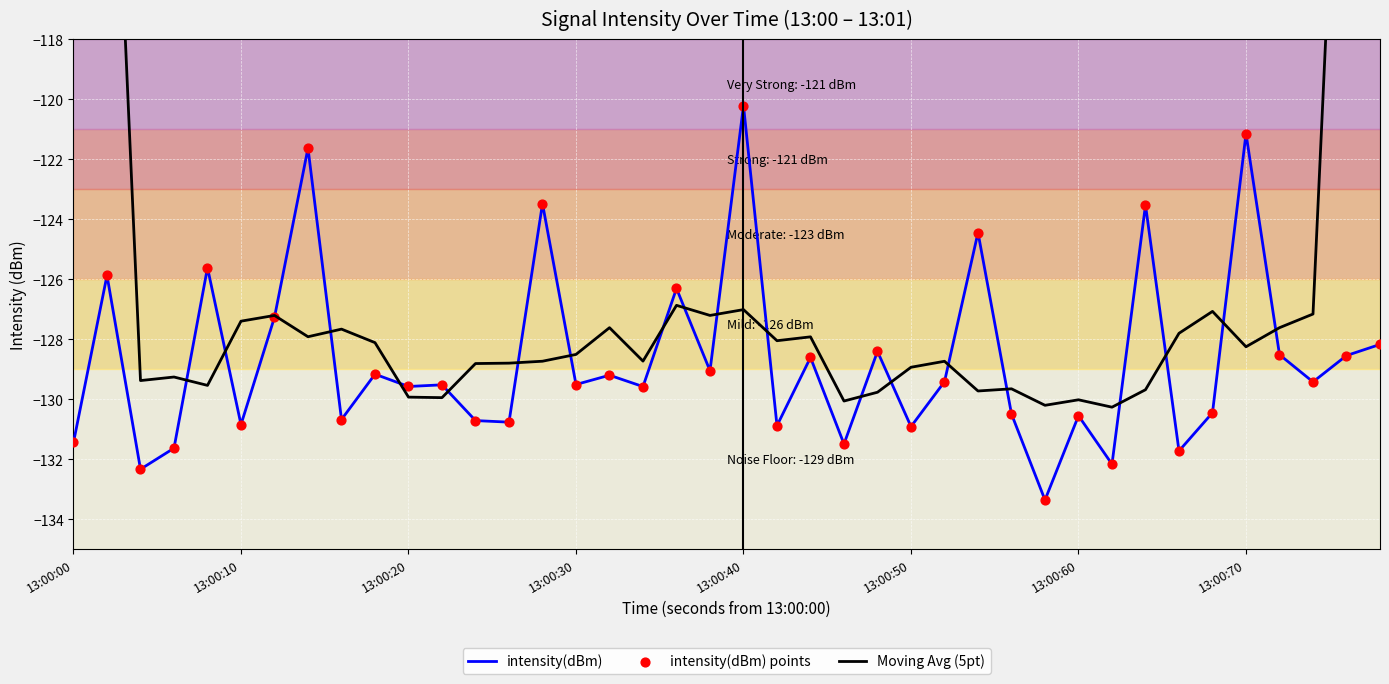

Which series contains the highest Y value?

Moving Avg (5pt)